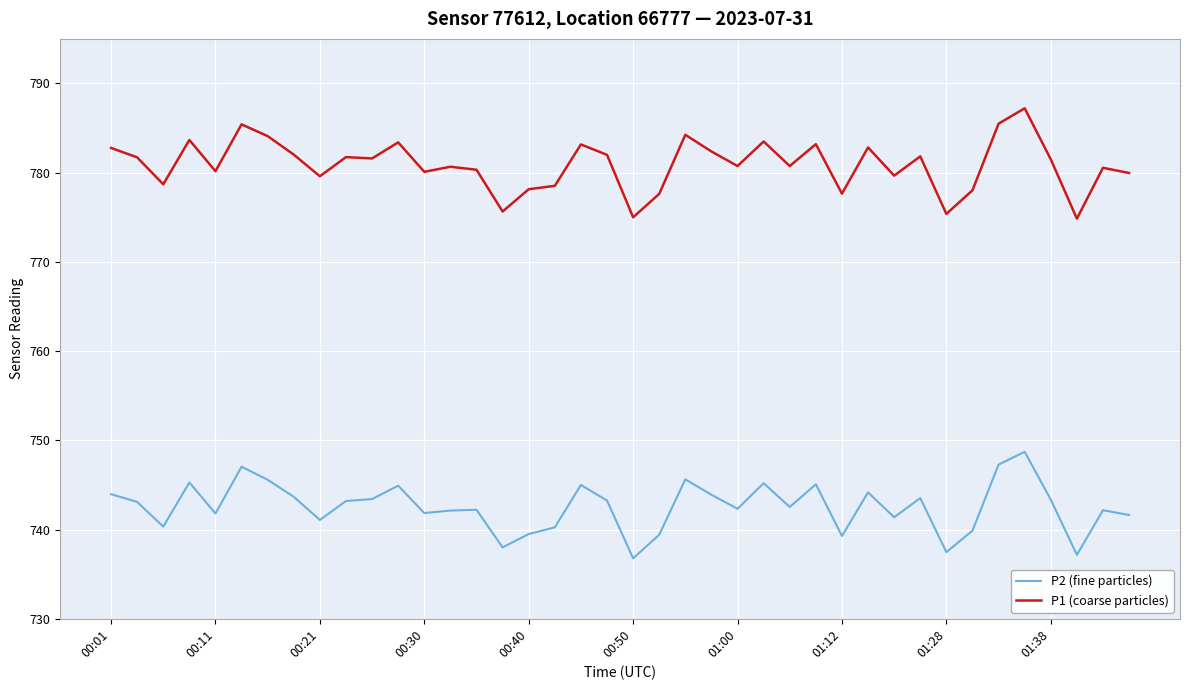

What is the difference between the maximum and minimum values in the P2 (fine particles) series?

11.9